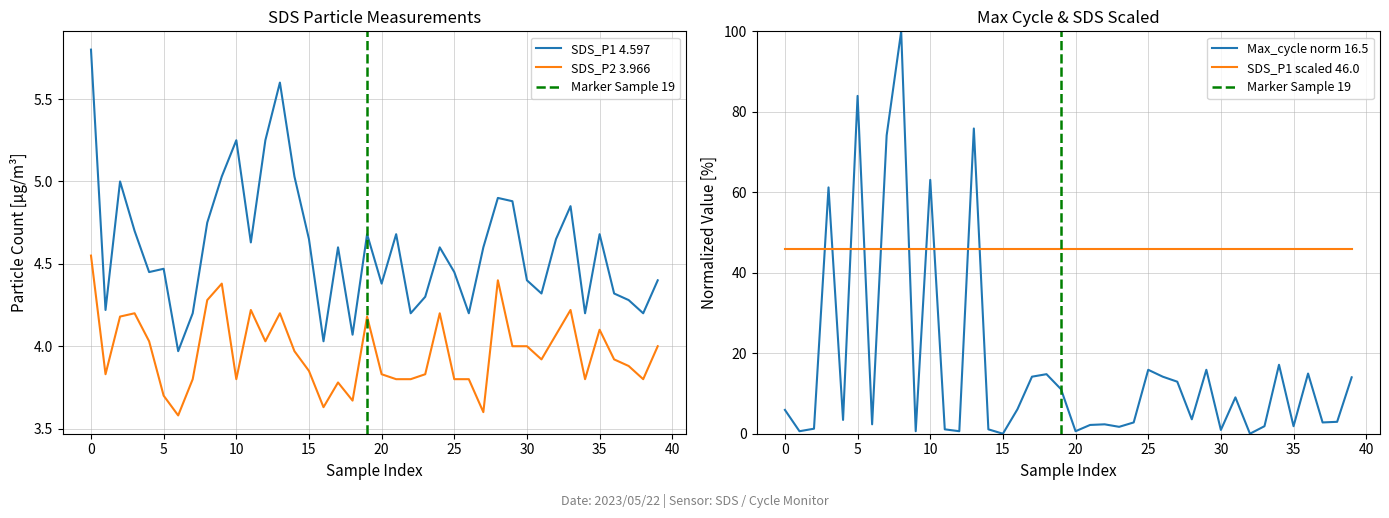

Is this an area chart (filled region under the line)?

No